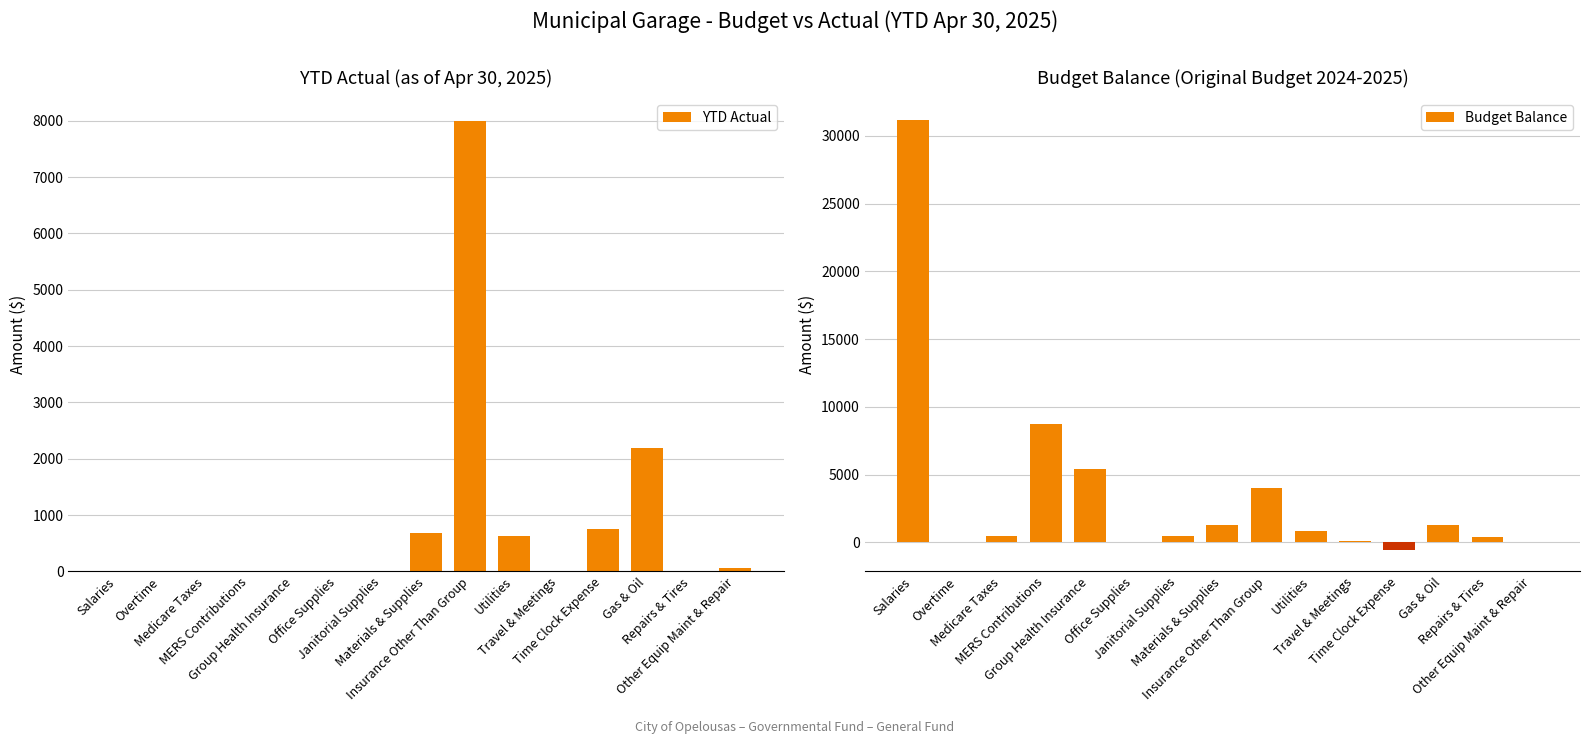

What is the maximum value for Budget Balance?

31200